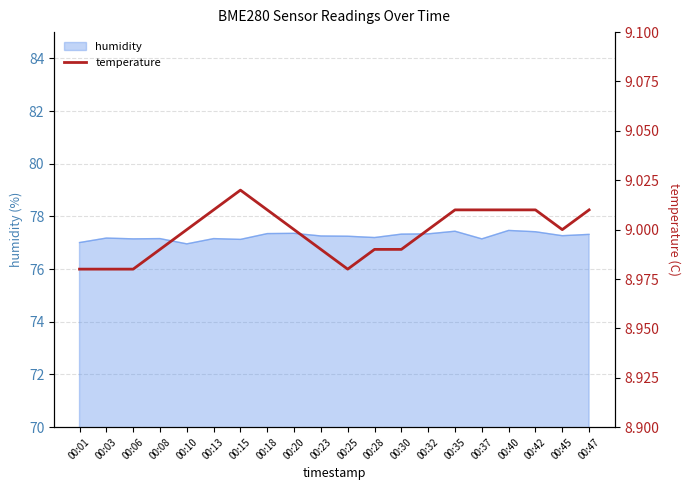

What is the value of the 10th point from the left?

9.0